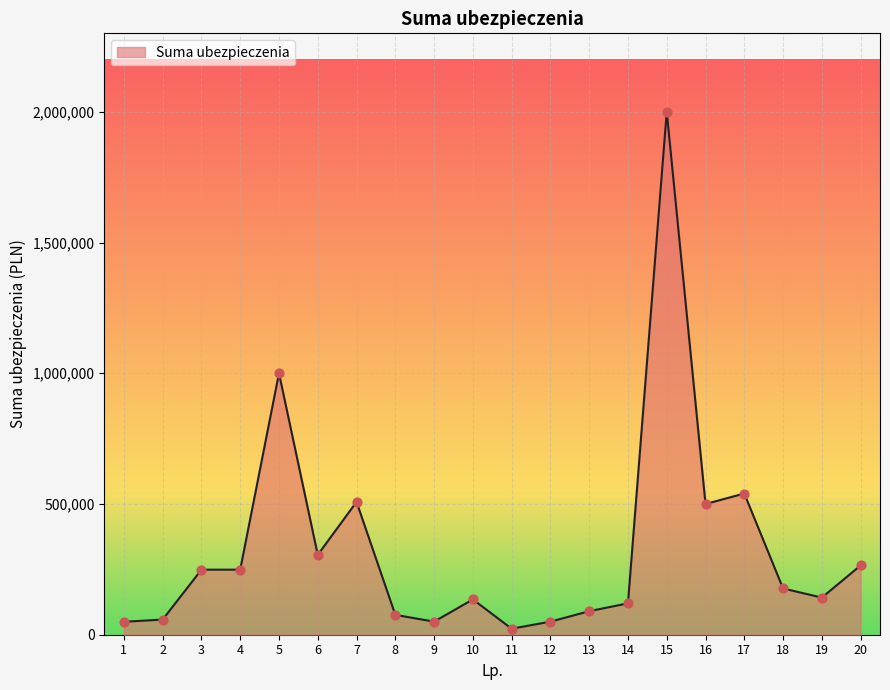

Between 2 and 3, which is larger?

3